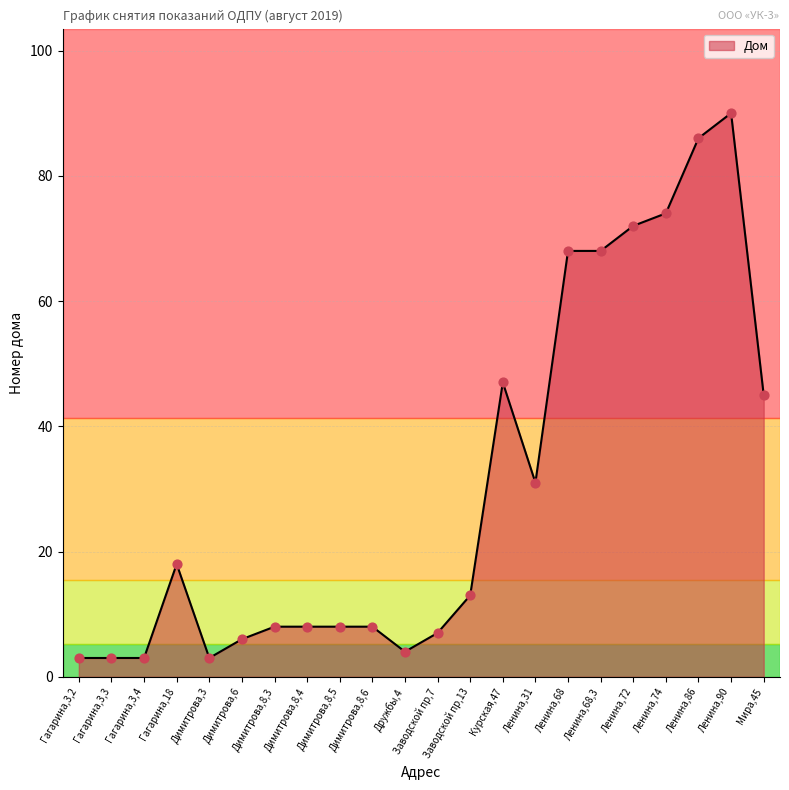

Between Димитрова,8,5 and Гагарина,3,3, which is larger?

Димитрова,8,5